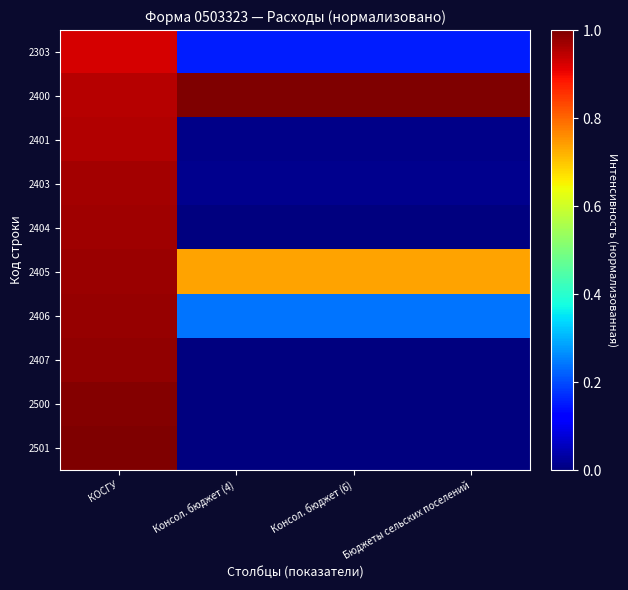

Count the number of data series in this chart.

10